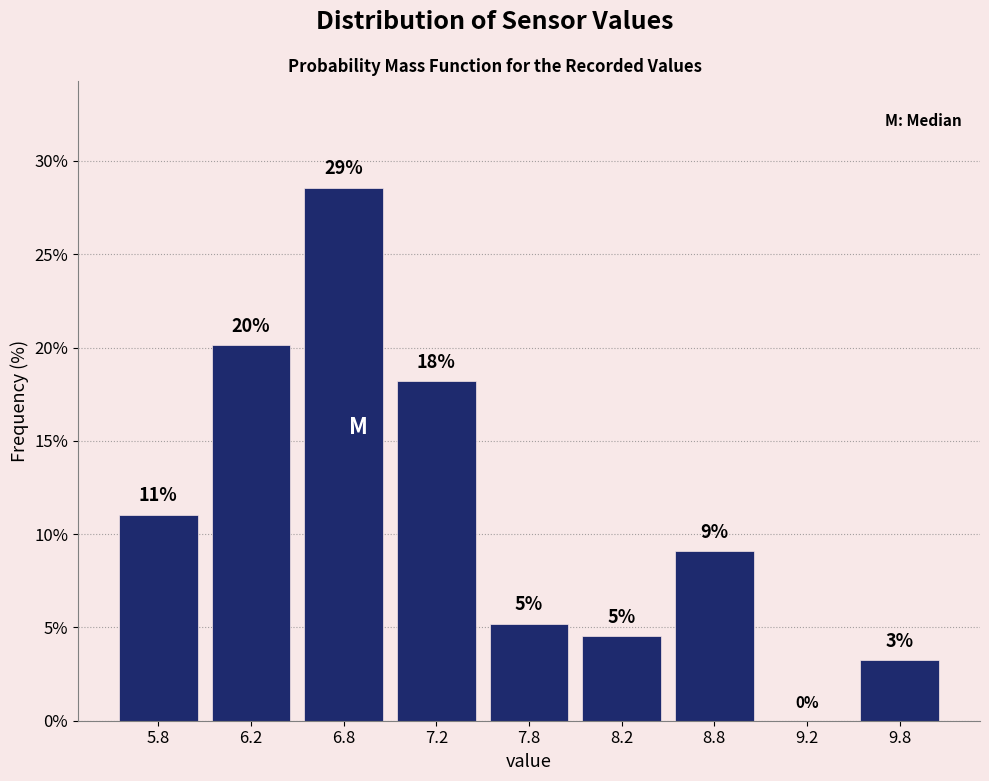

Are the bars horizontal?

No